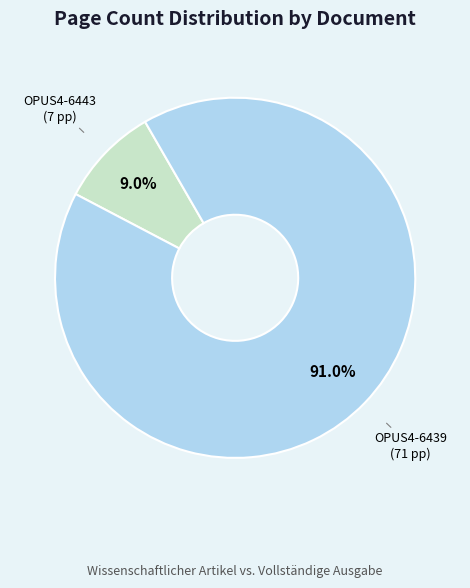

Is there any slice that represents more than half of the pie?

Yes